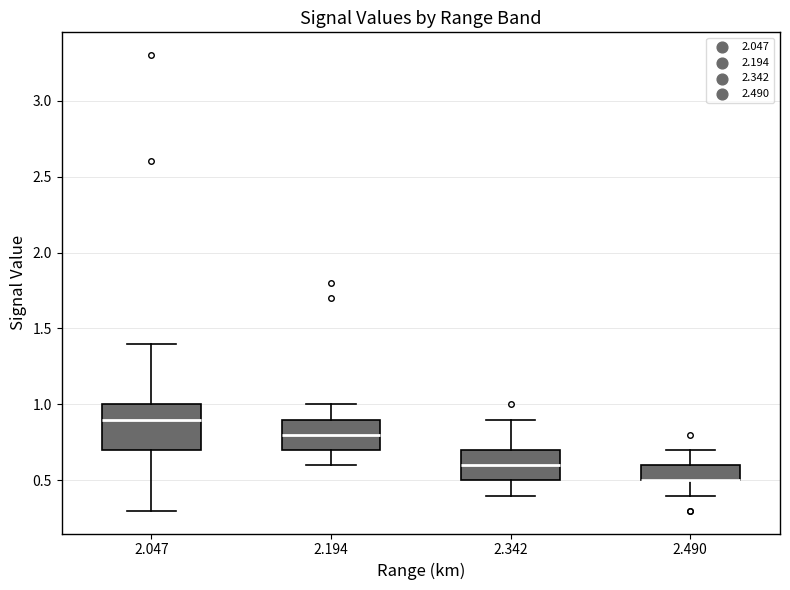

Which box is the tallest, from its lower edge to its upper edge?

2.047